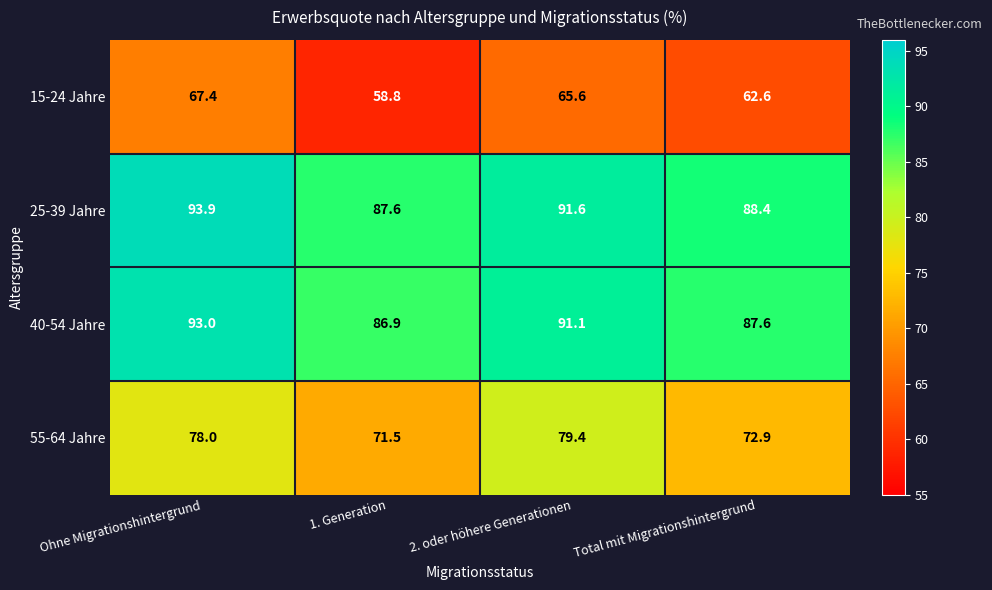

The value of 25-39 Jahre at 2. oder höhere Generationen is 91.6. True or false?

True